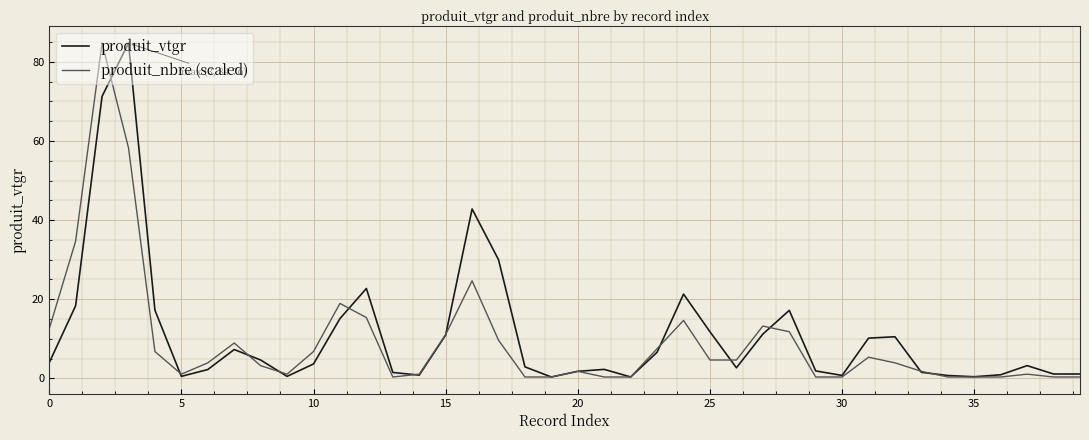

In produit_vtgr, how many points are higher than both neighbors (excluding endpoints)?

9